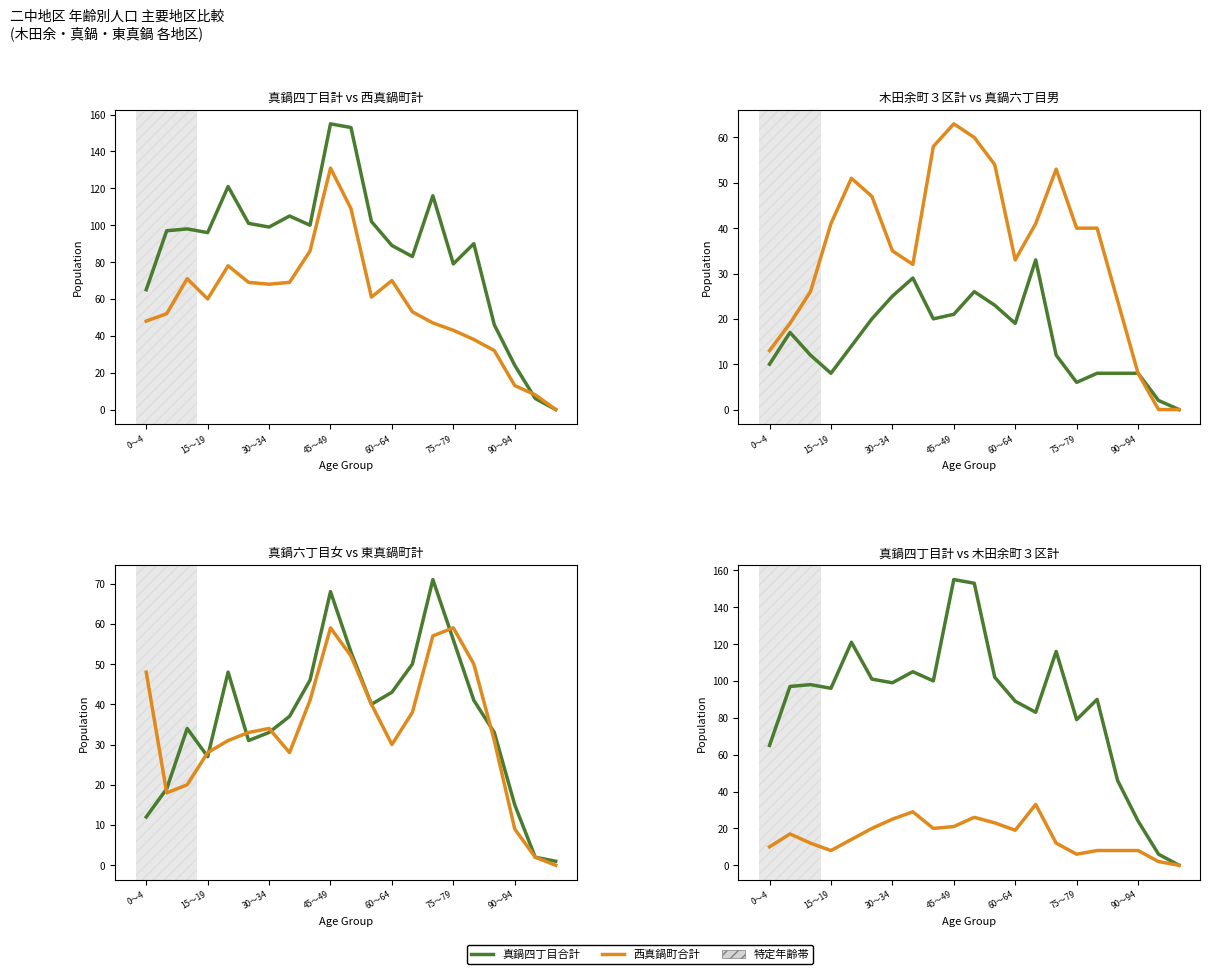

Between 7 and 13, which is larger?

7